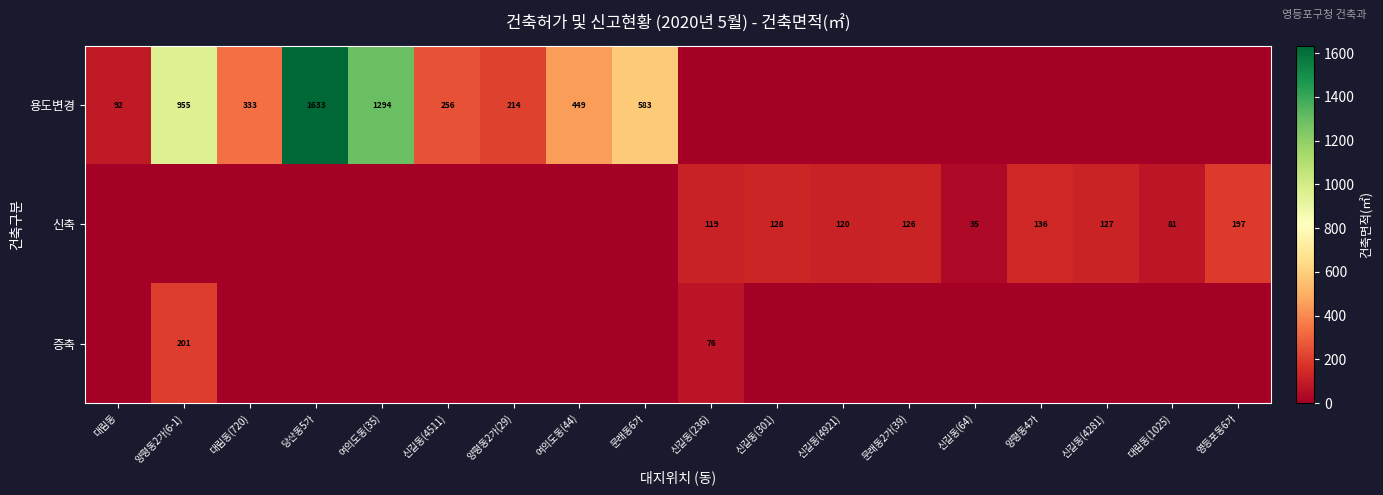

True or false: 신축 has a value of 126 at 문래동2가(39).

True